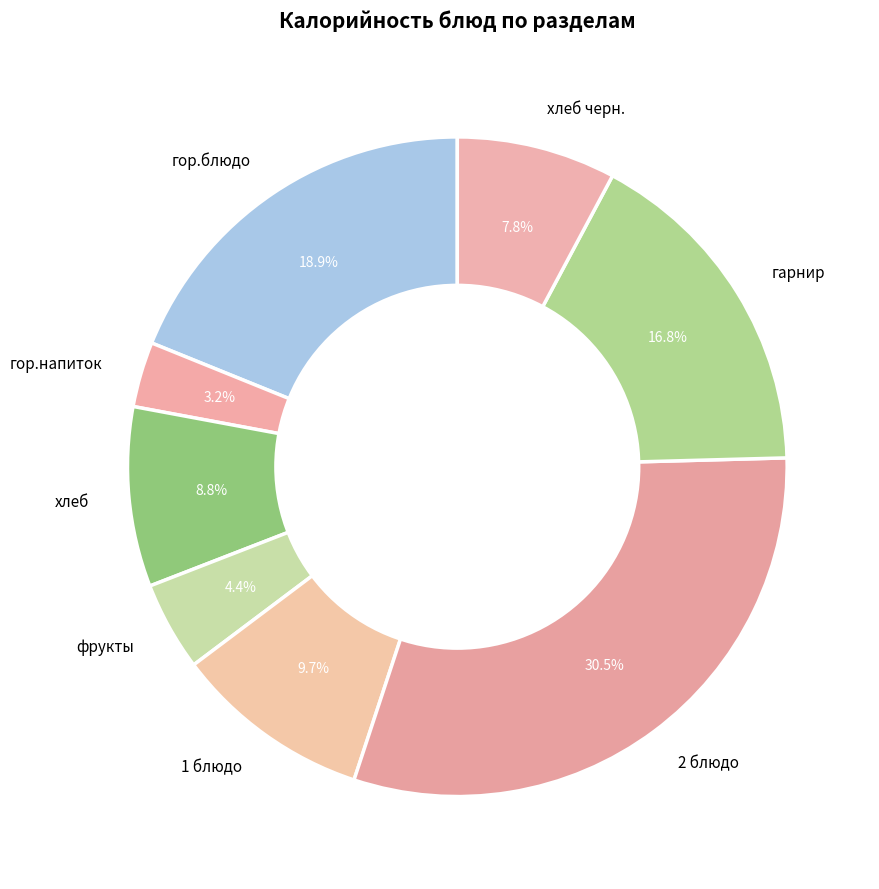

What percentage is the хлеб черн. slice, to the nearest percent?

8%